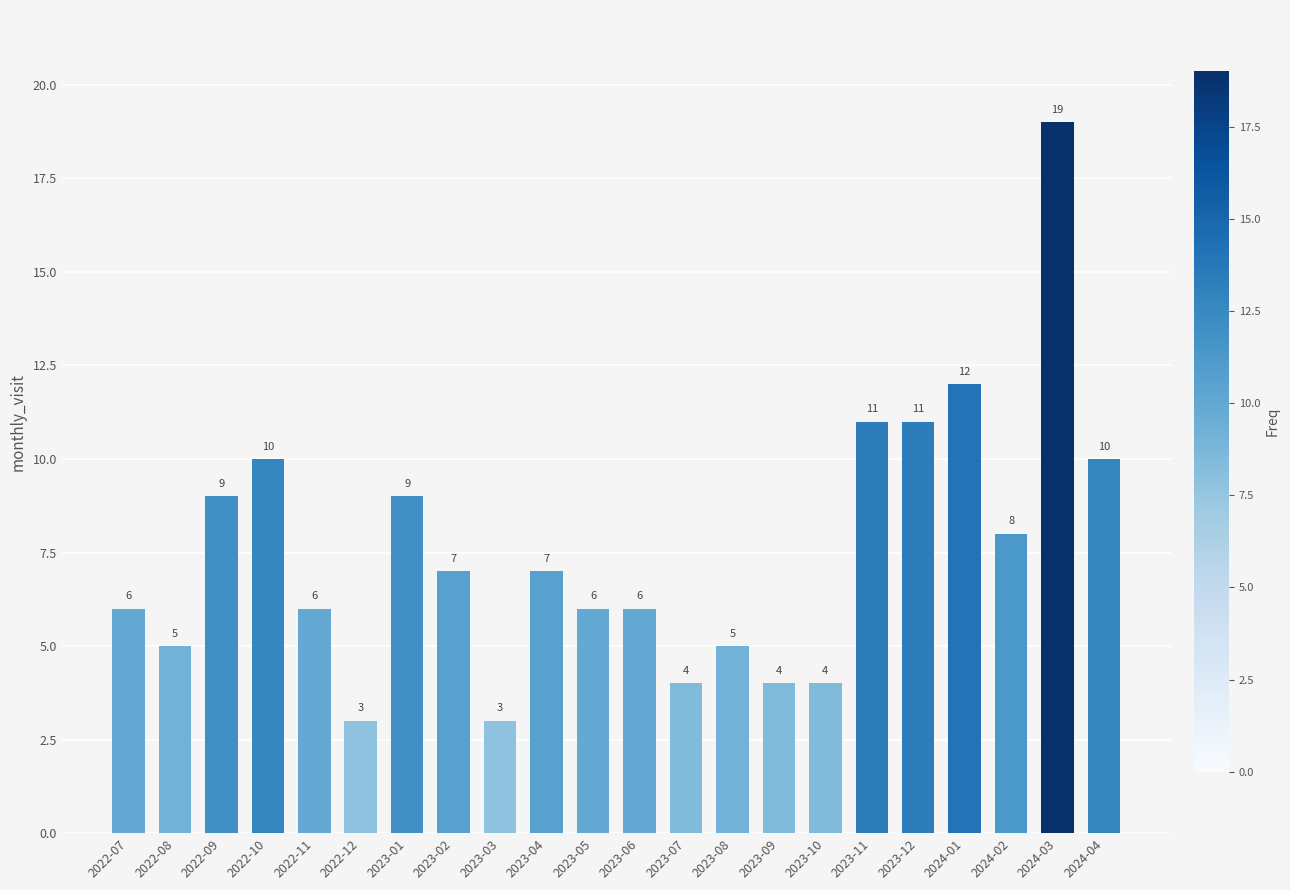

Reading left to right, transcribe all the data shown in this chart.

2022-07=6	2022-08=5	2022-09=9	2022-10=10	2022-11=6	2022-12=3	2023-01=9	2023-02=7	2023-03=3	2023-04=7	2023-05=6	2023-06=6	2023-07=4	2023-08=5	2023-09=4	2023-10=4	2023-11=11	2023-12=11	2024-01=12	2024-02=8	2024-03=19	2024-04=10